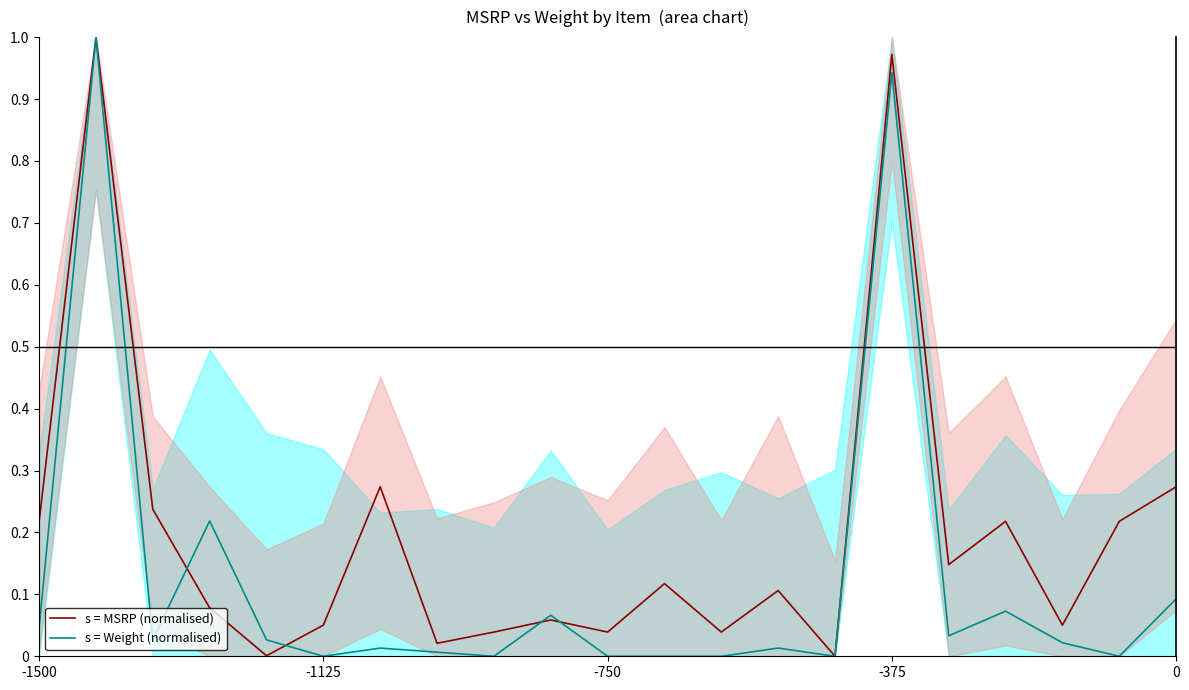

Rank the series by their average value, from highest to lowest.

s = MSRP (normalised), s = Weight (normalised)